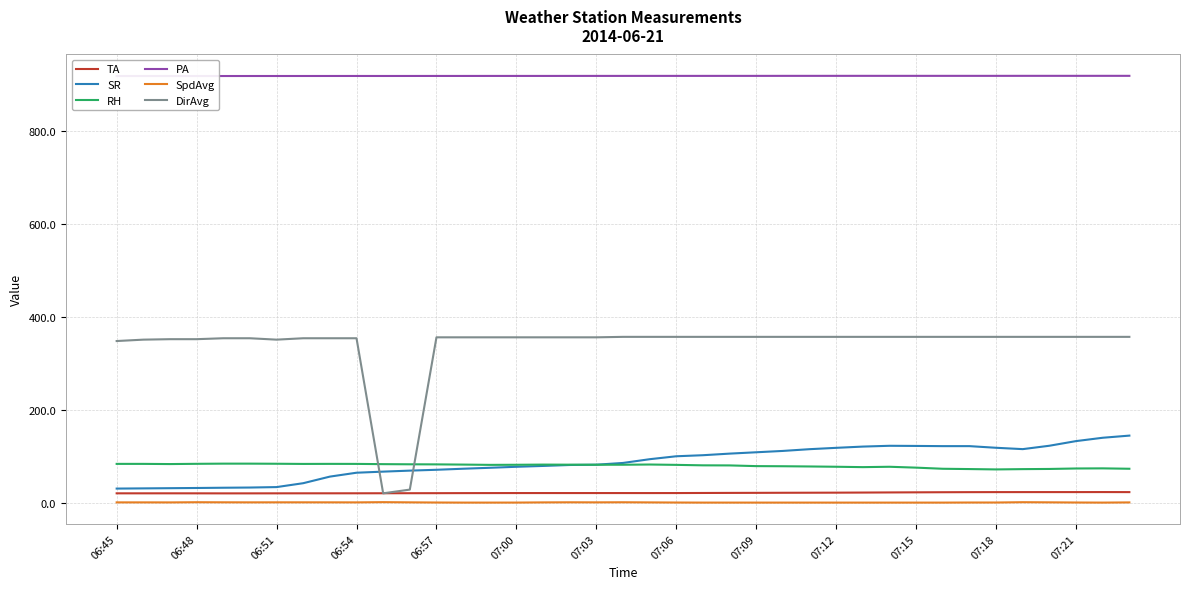

What is the value of the RH point at the 37th from the left?

73.5